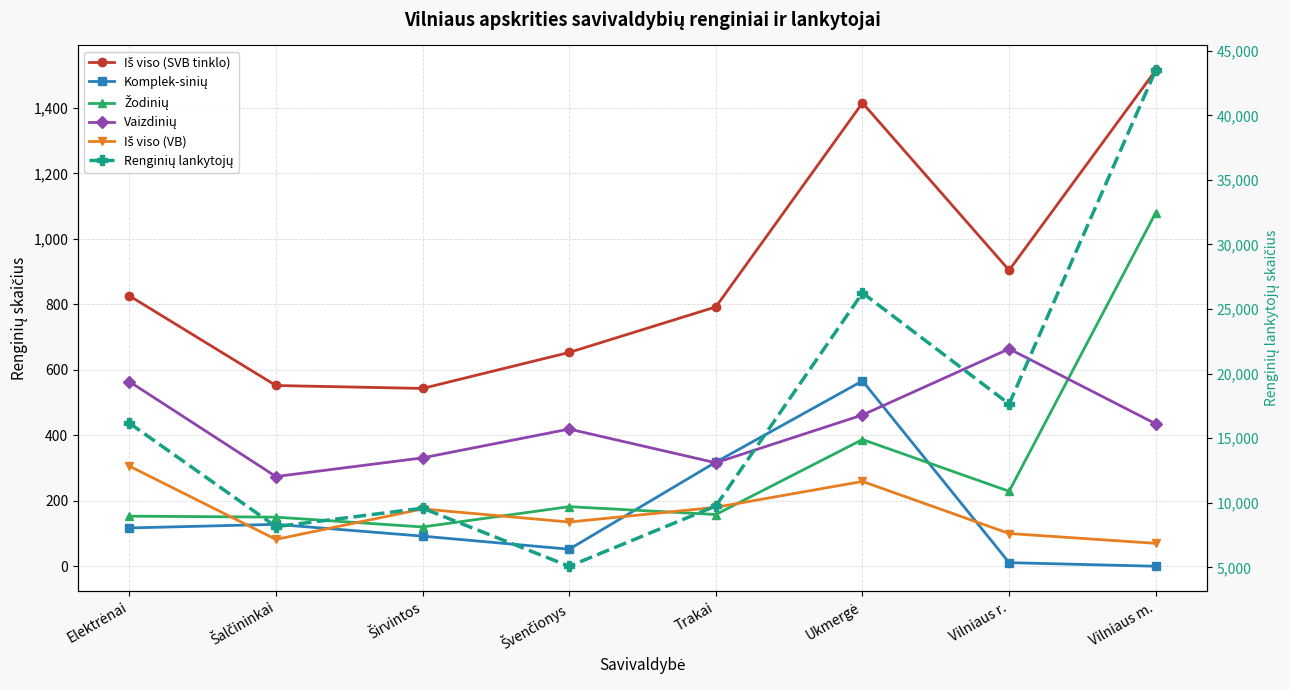

At which category does the chart reach its peak across all series?

Vilniaus m.